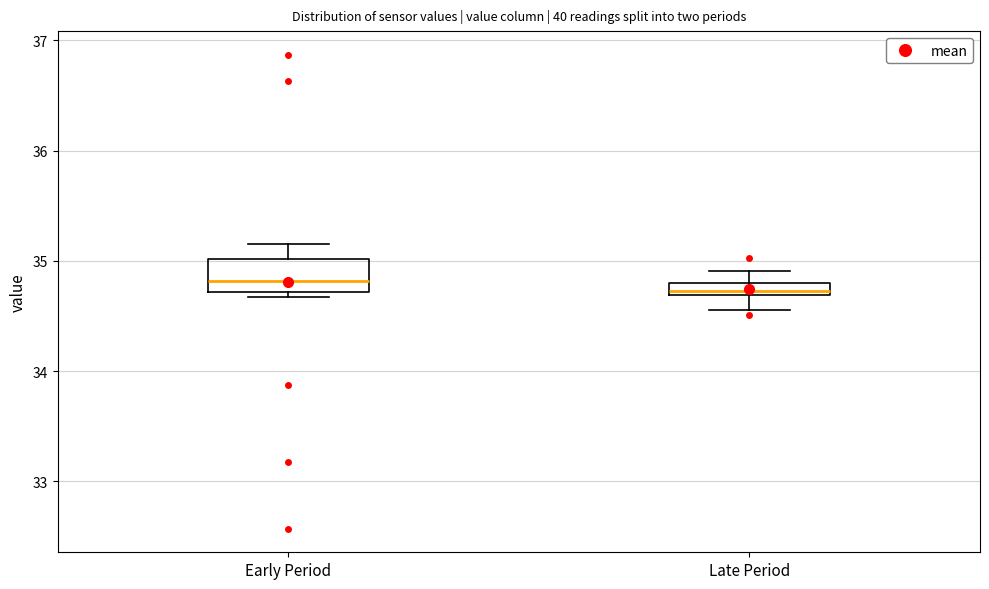

Which box is the tallest, from its lower edge to its upper edge?

Early Period